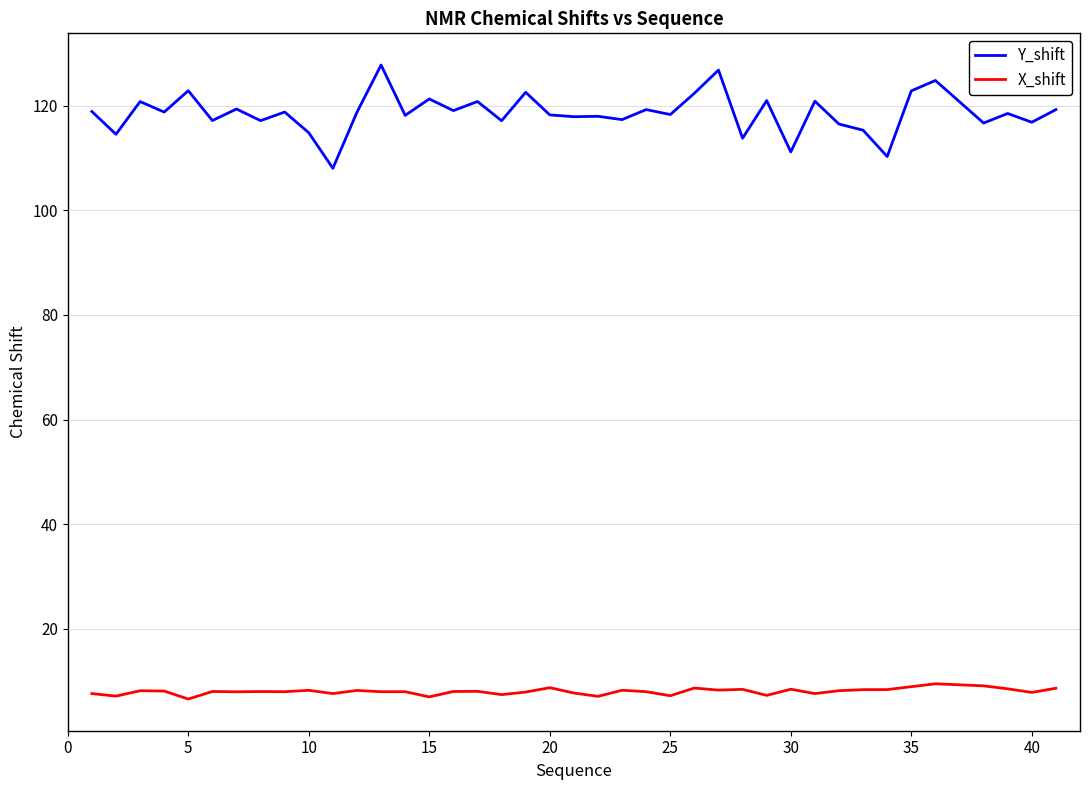

What is the minimum value for X_shift?

6.6